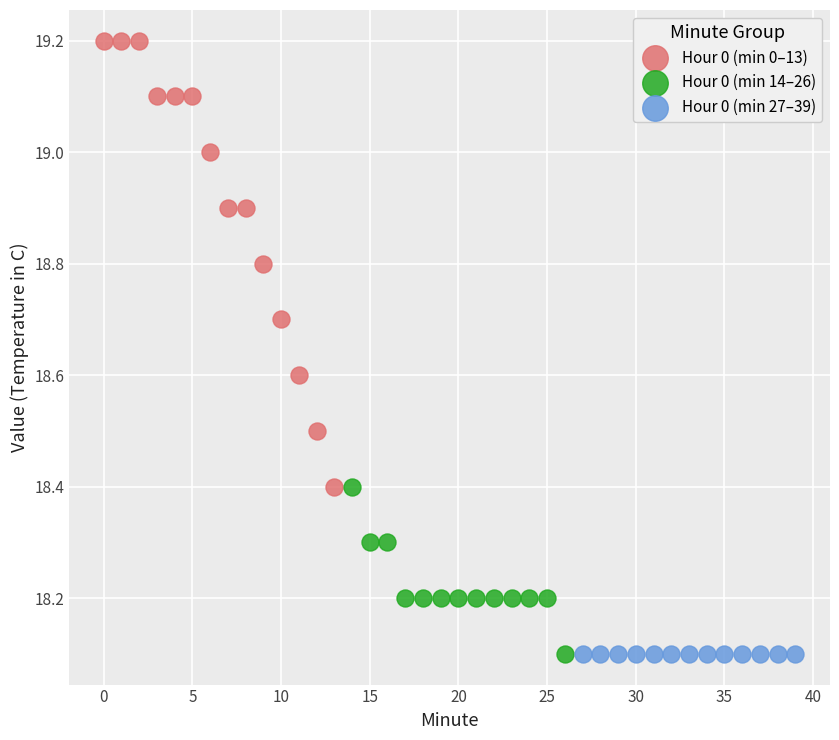

Which series contains the highest Y value?

Hour 0 (min 0–13)